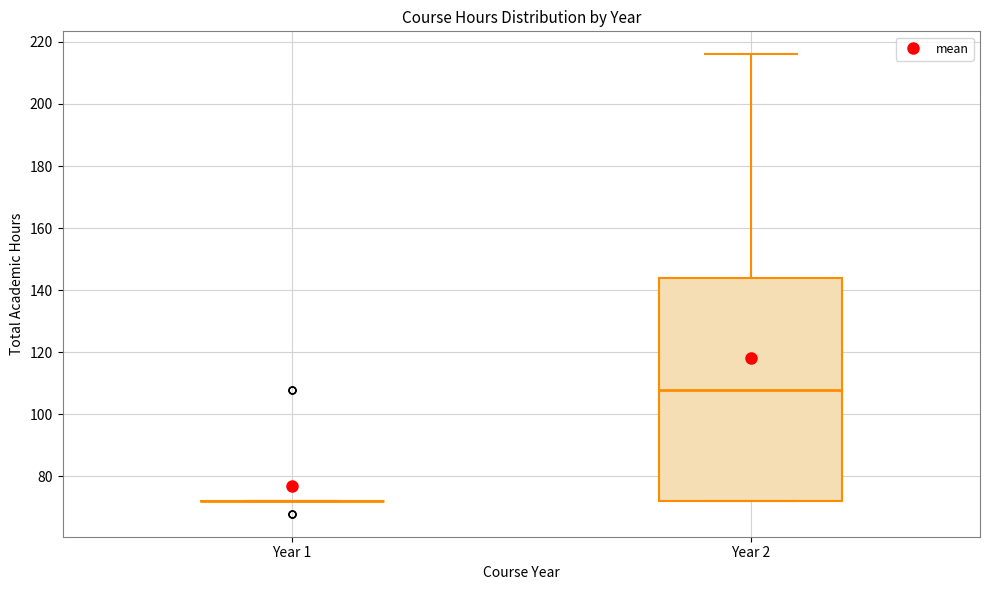

Reading left to right, read every box against the y-axis: the position of its median line, the range the box covers, and the ends of its whiskers. The values are not printed on the chart, so give them approximately, as read against the axis.

Year 1: box collapsed to a line at 72, whiskers 72 to 72
Year 2: median 108, box 72 to 144, whiskers 72 to 216